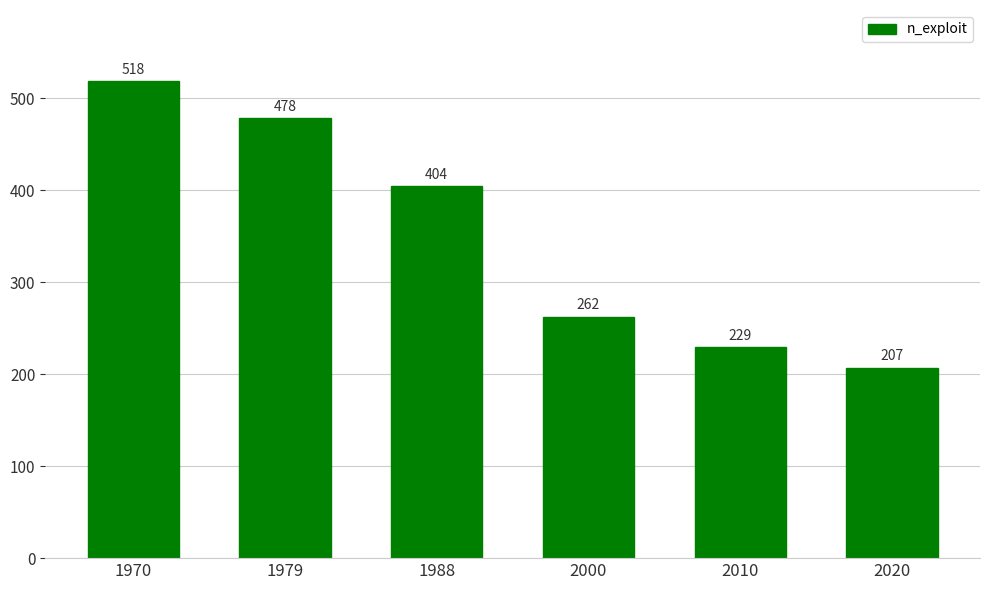

Where does the data first go above 404?

1970